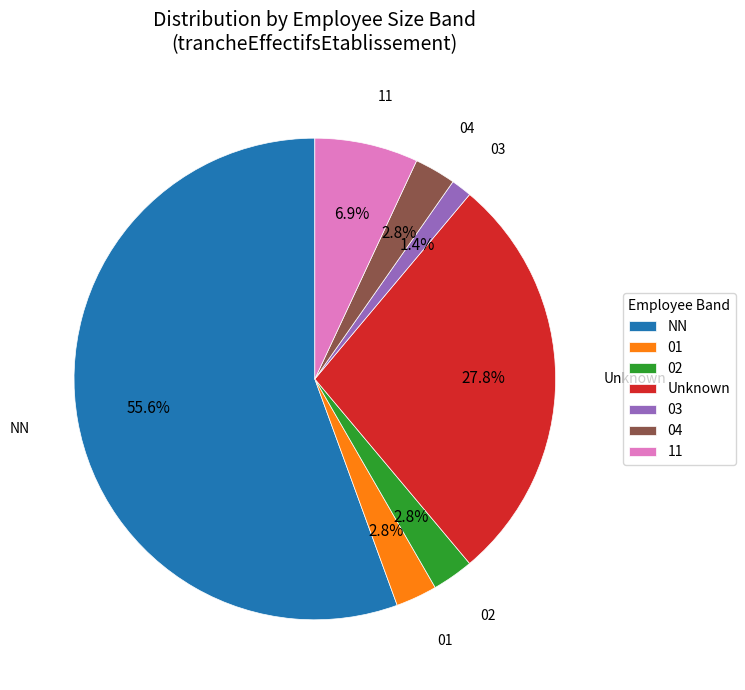

What is the smallest slice in the pie chart?

03